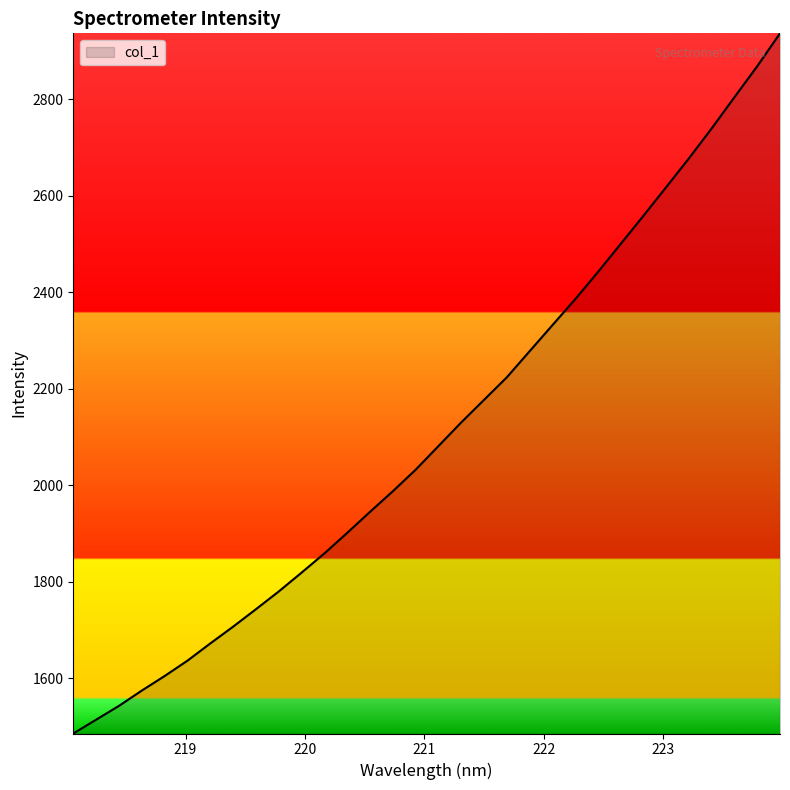

What is the minimum value shown in the chart?

1485.9